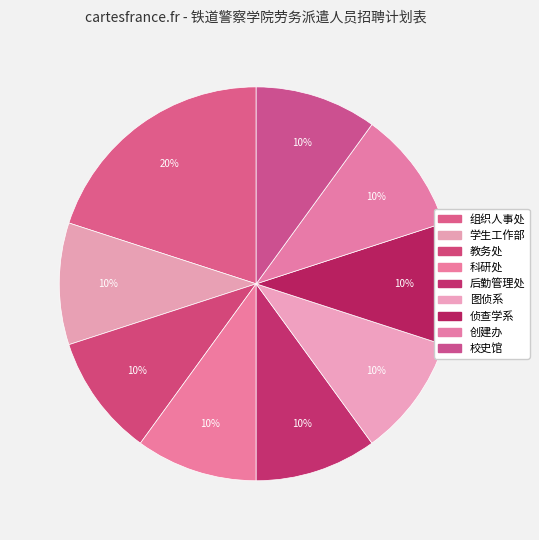

What percentage is the 创建办 slice, to the nearest percent?

10%